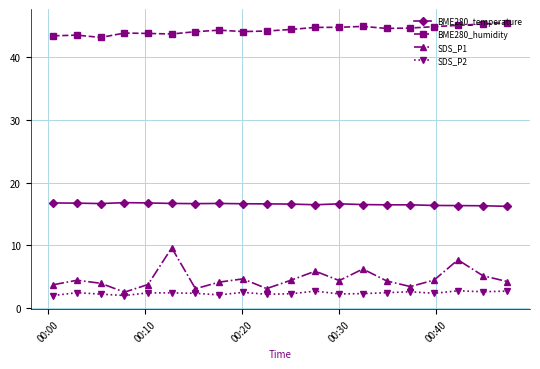

What is the maximum value for BME280_humidity?

45.5